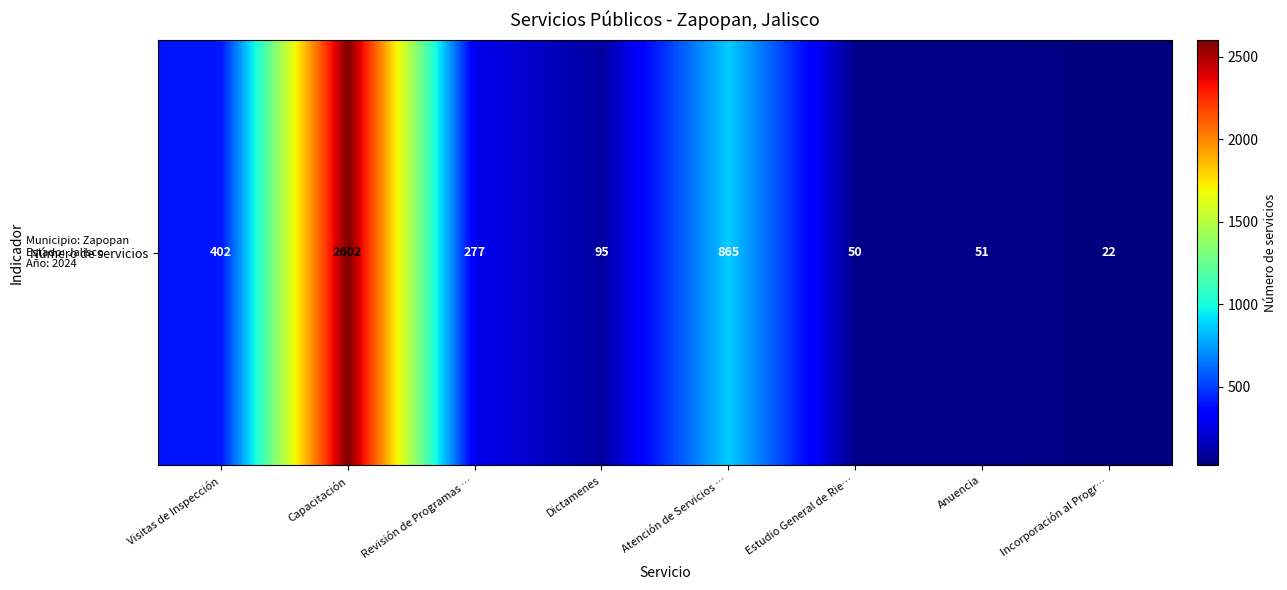

What is the greatest value displayed?

2602